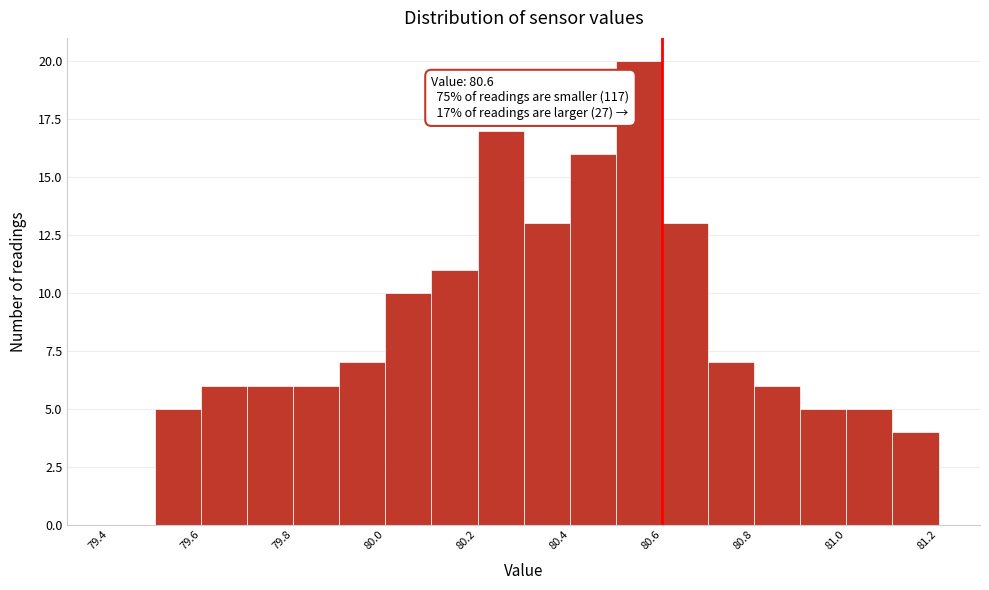

Over which range of the x-axis is the bar tallest?

80.5 to 80.6